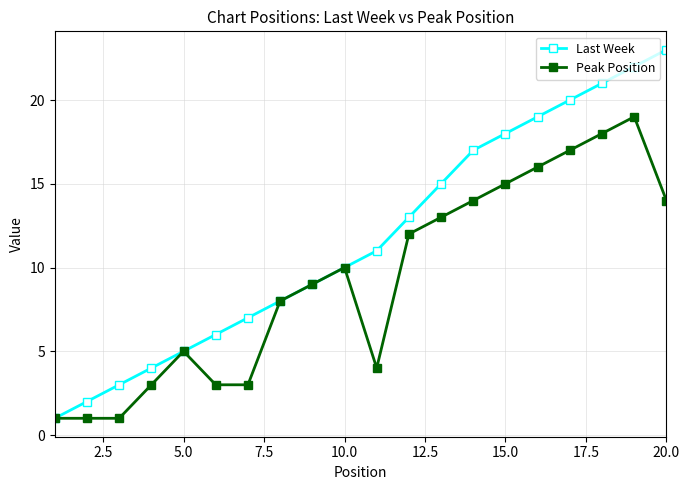

How many lines are shown in the chart?

2